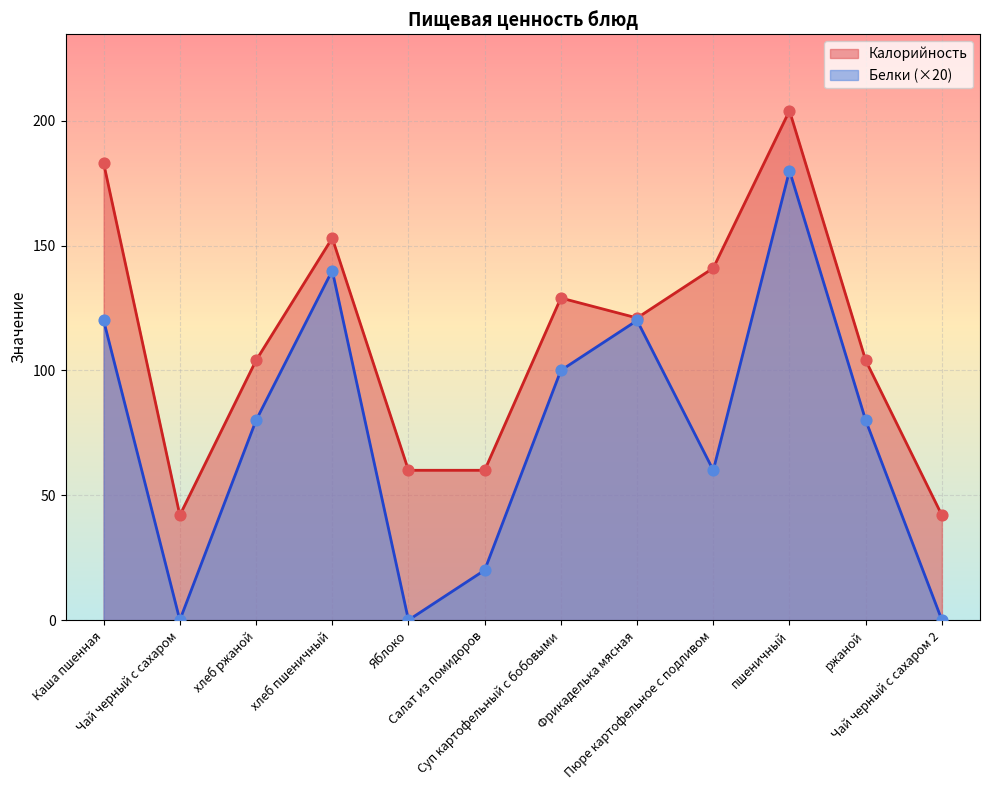

Which series contains the highest Y value?

Калорийность